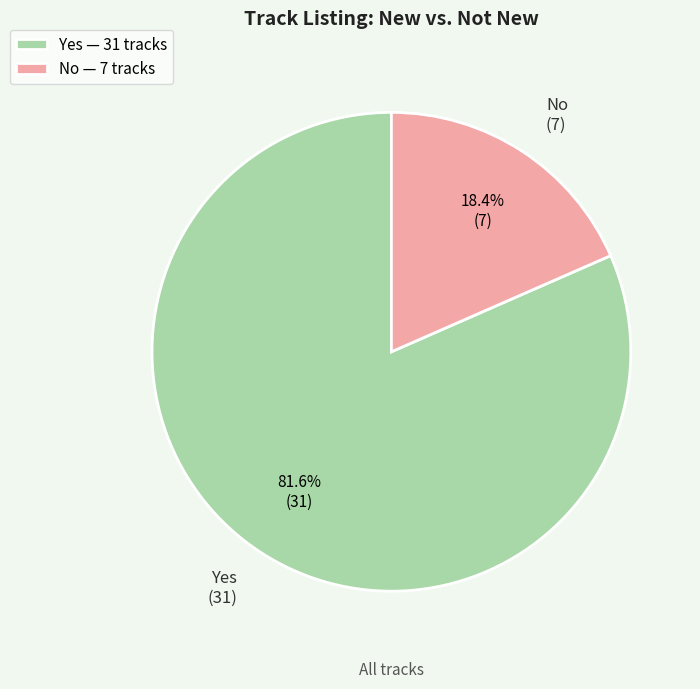

To the nearest percent, what portion does No represent?

18%